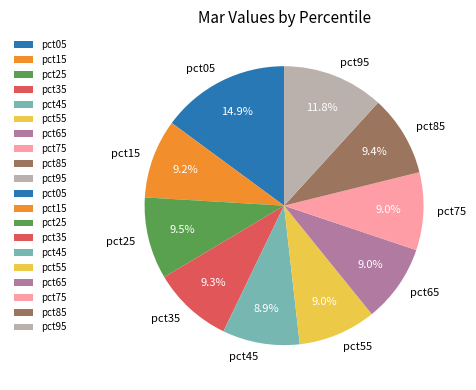

How many slices are in this pie chart?

10